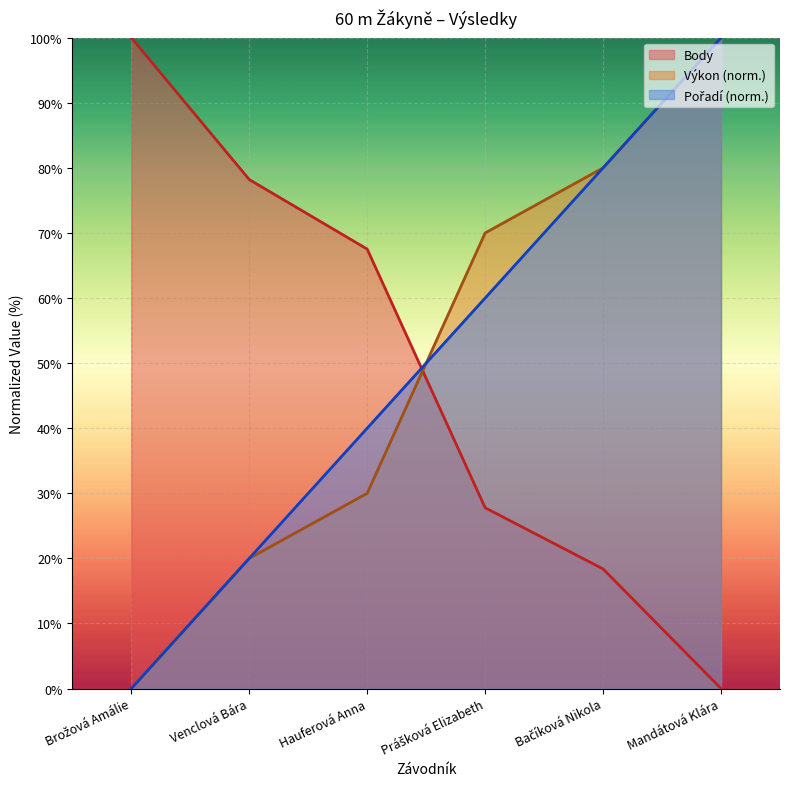

Does the chart display data point markers on the line(s)?

No